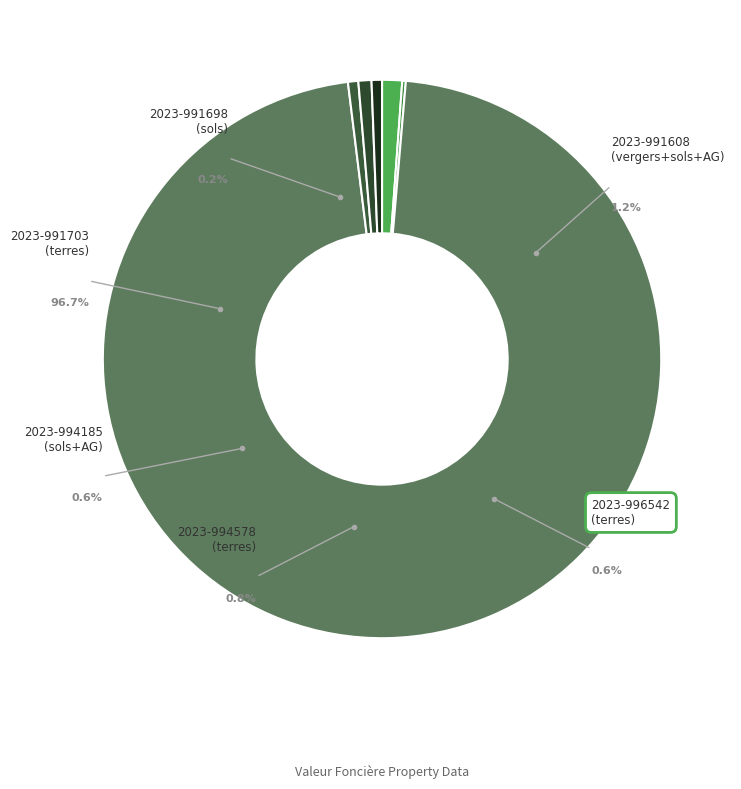

To the nearest percent, what is the average slice percentage?

17%